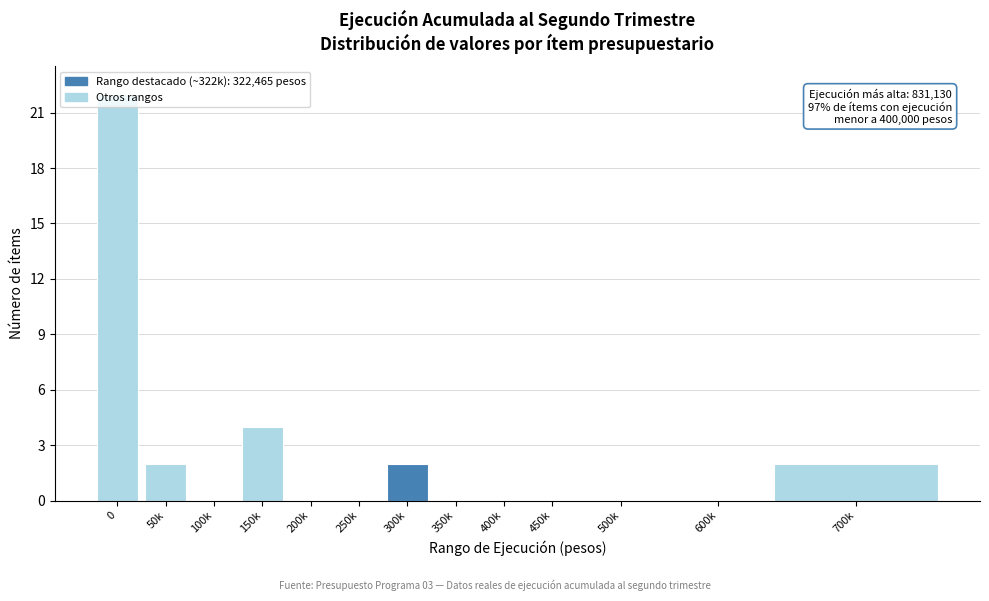

What is the greatest value displayed?

22